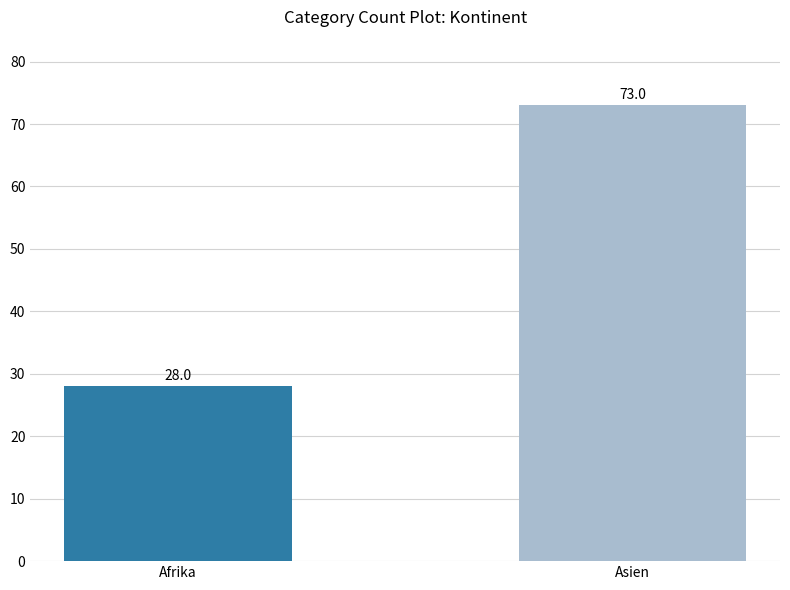

The value at Asien is 73. True or false?

True